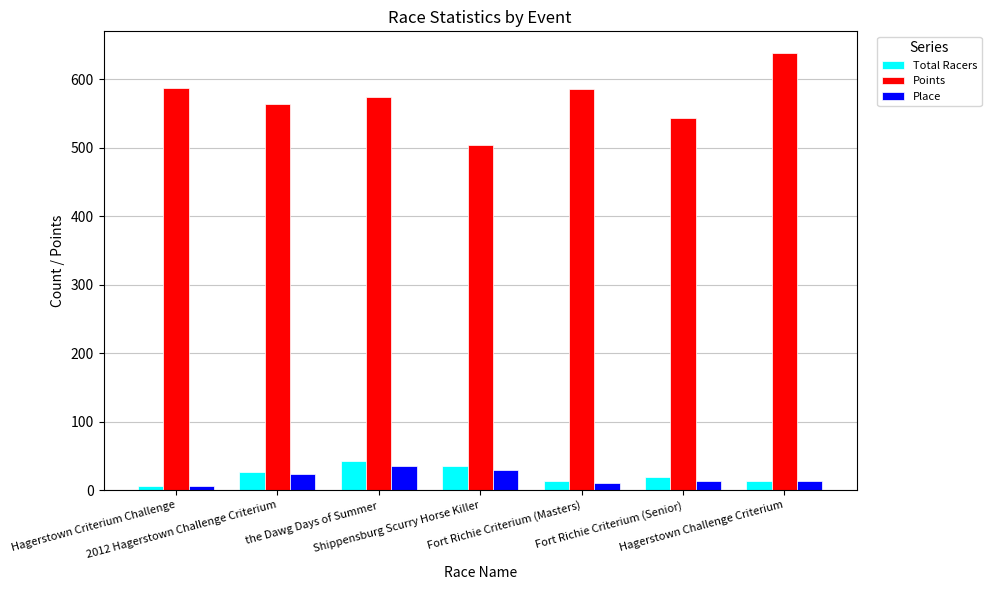

Count the number of categories in the chart.

7